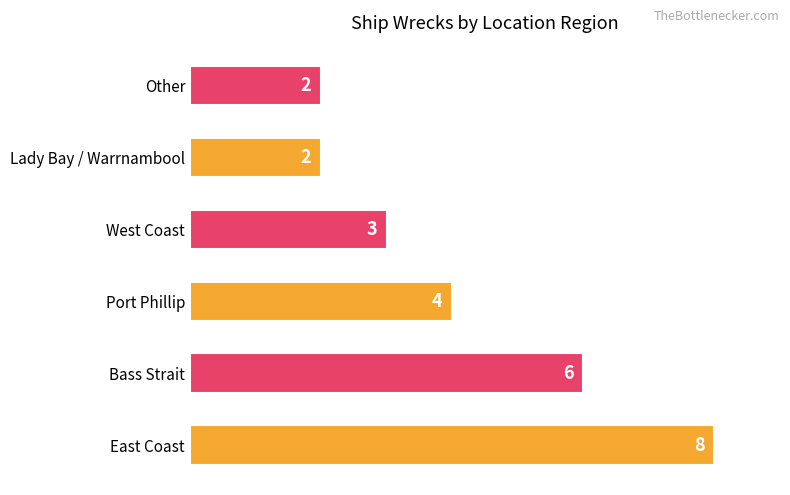

How many values are between 2 and 6?

5